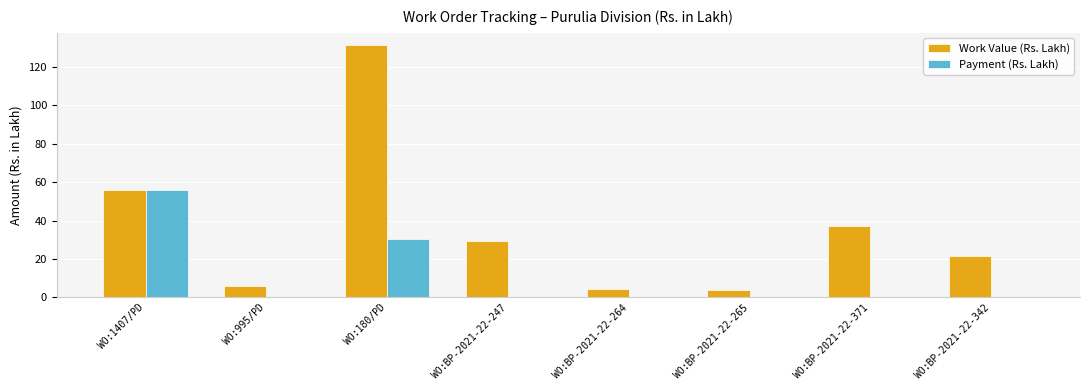

Is the value of Work Value (Rs. Lakh) at WO:1407/PD greater than the value of Payment (Rs. Lakh) at WO:995/PD?

Yes